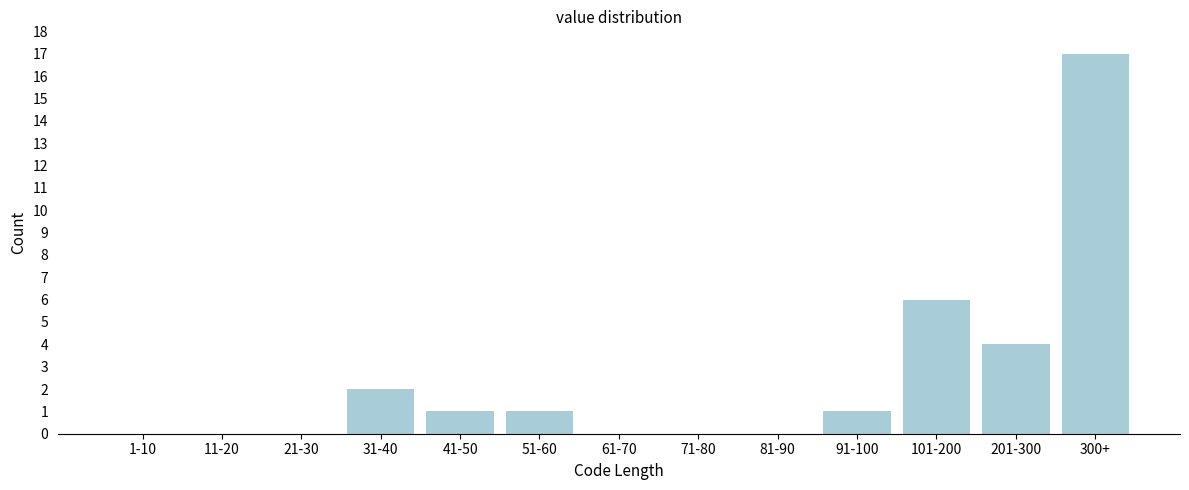

Reading right to left, extract all data points from this chart.

300+=17	201-300=4	101-200=6	91-100=1	81-90=0	71-80=0	61-70=0	51-60=1	41-50=1	31-40=2	21-30=0	11-20=0	1-10=0